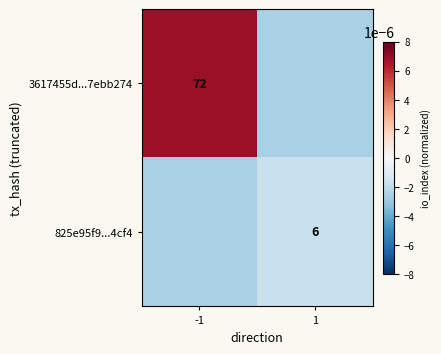

True or false: 3617455d...7ebb274 has a value of 72.0 at -1.

True